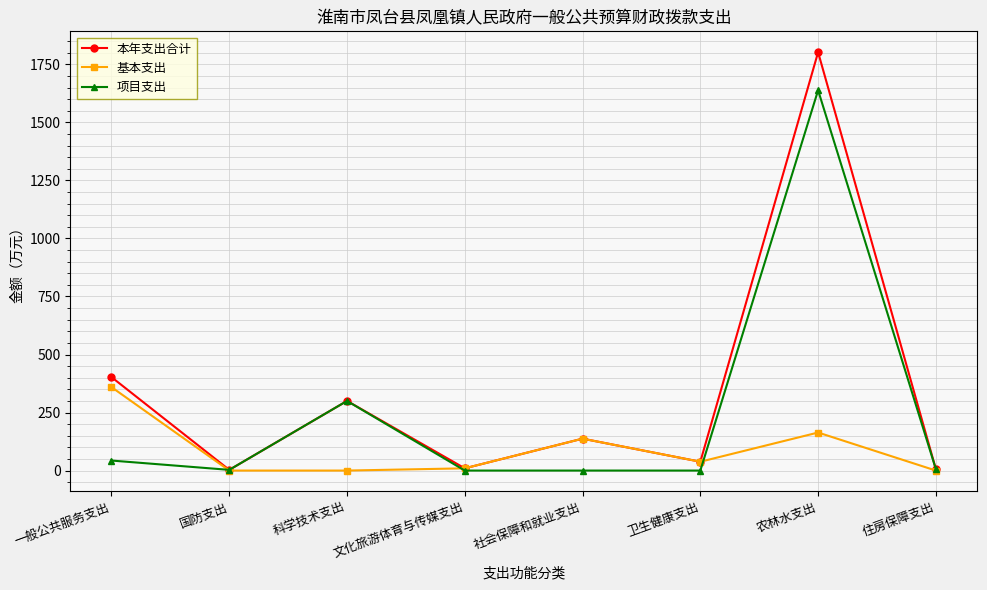

Rank the series by their maximum value, from highest to lowest.

本年支出合计, 项目支出, 基本支出